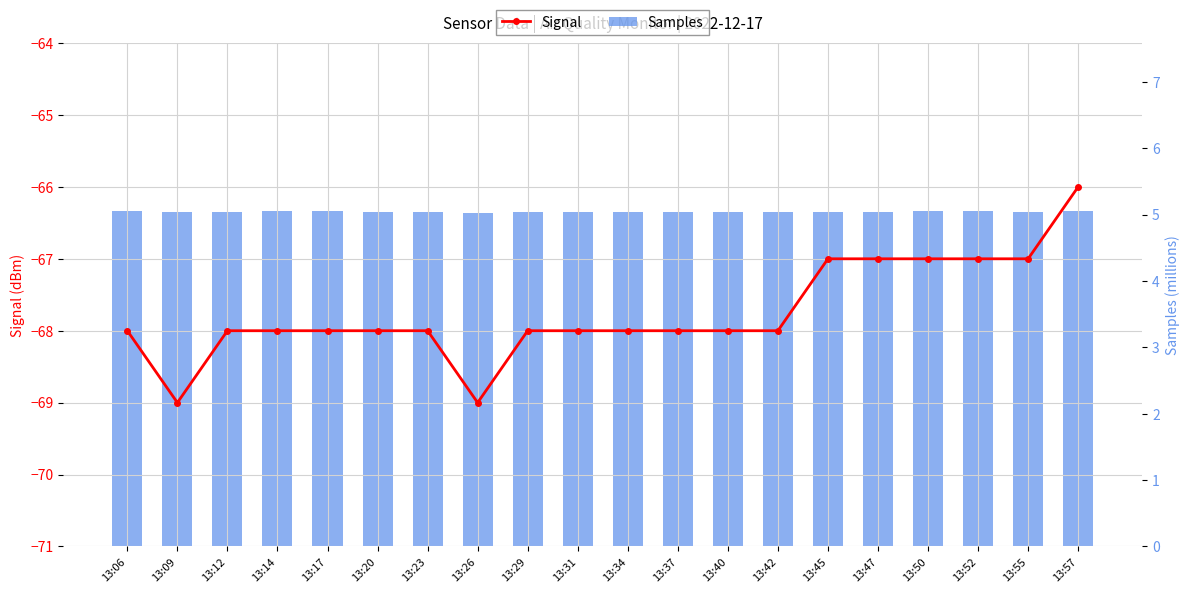

At which category does the chart reach its peak across all series?

13:06